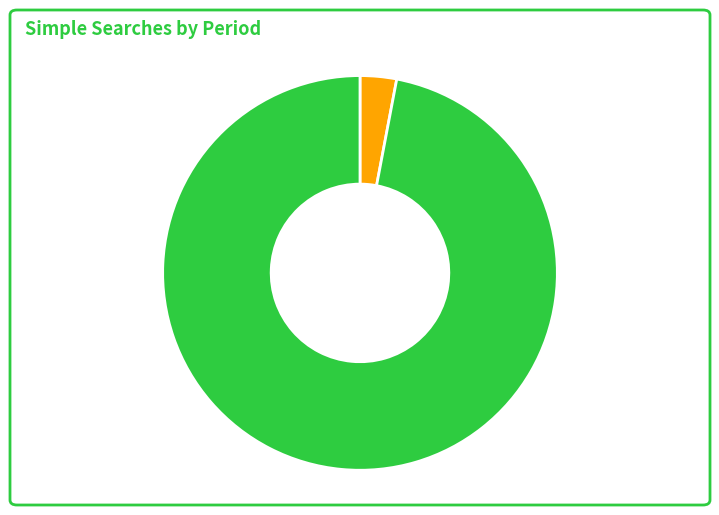

Is there a majority slice in this chart?

Yes